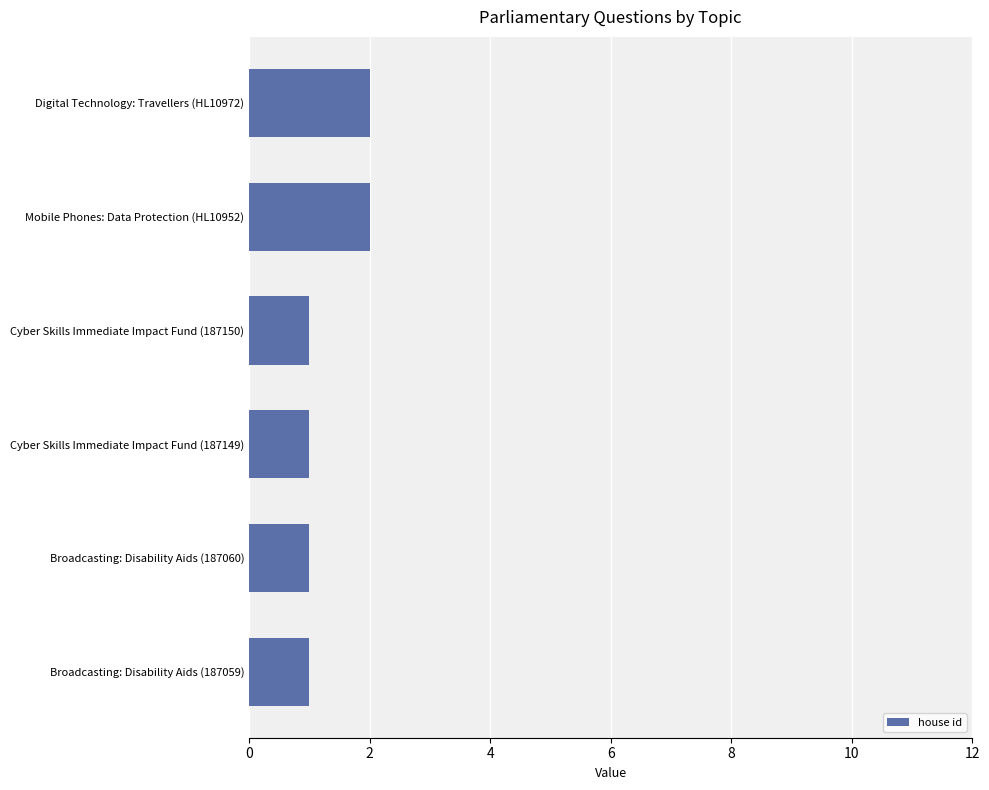

The chart shows a value of 1 at Cyber Skills Immediate Impact Fund (187150). True or false?

True